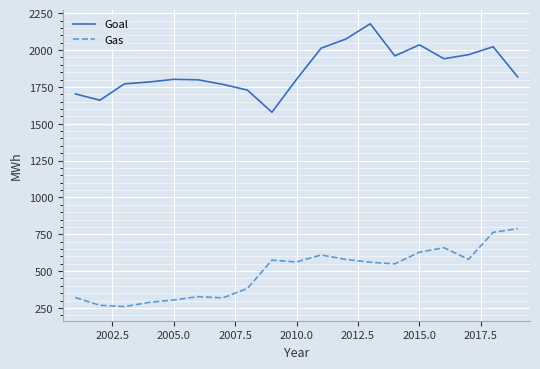

What is the highest value of the Gas series?

788.5